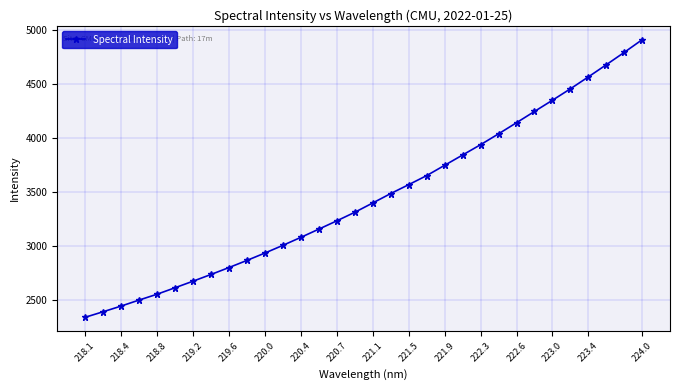

True or false: the data has more than 2 interior local peaks.

False